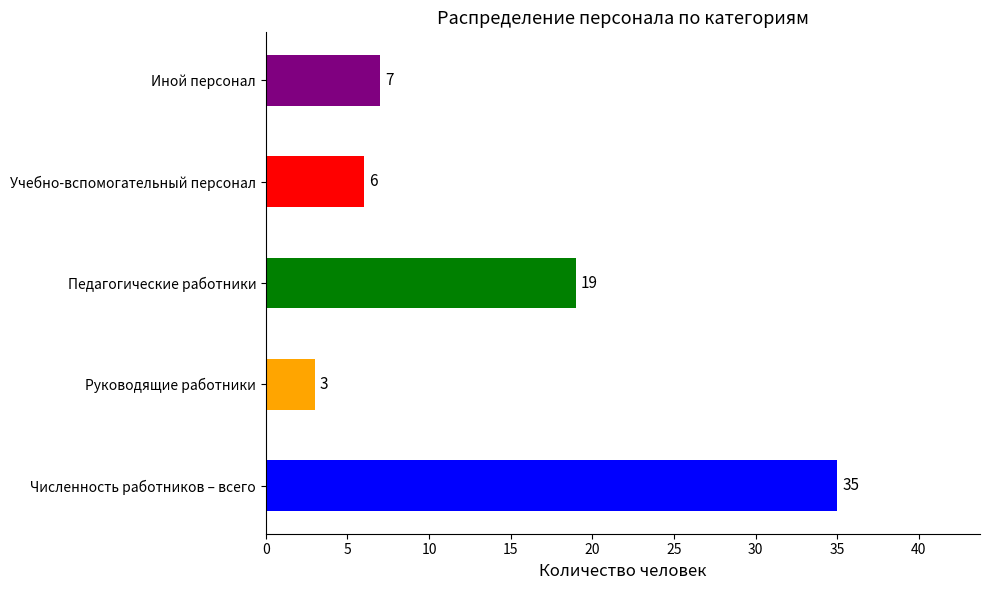

What is the sum of all values?

70